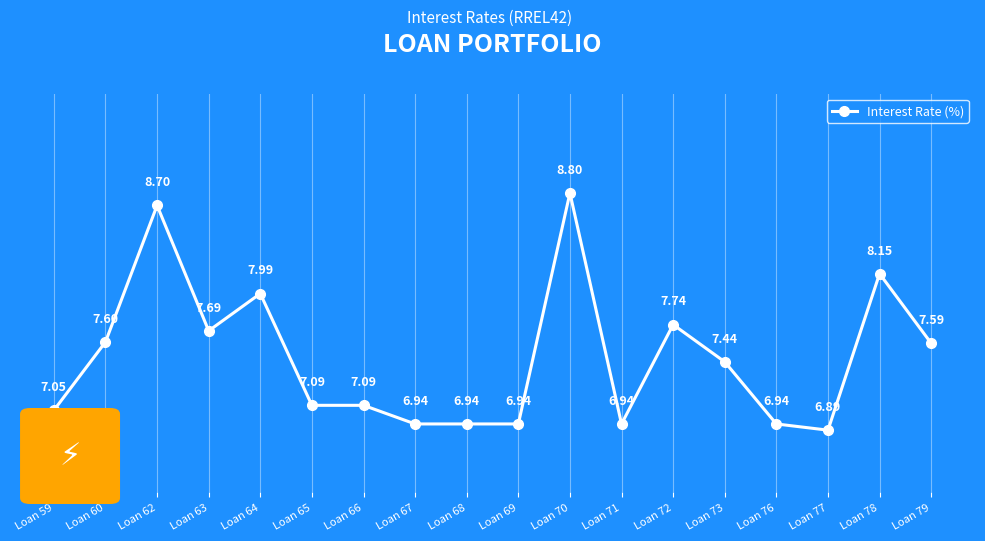

What is the ratio of the value at Loan 73 to the value at Loan 65?

1.0